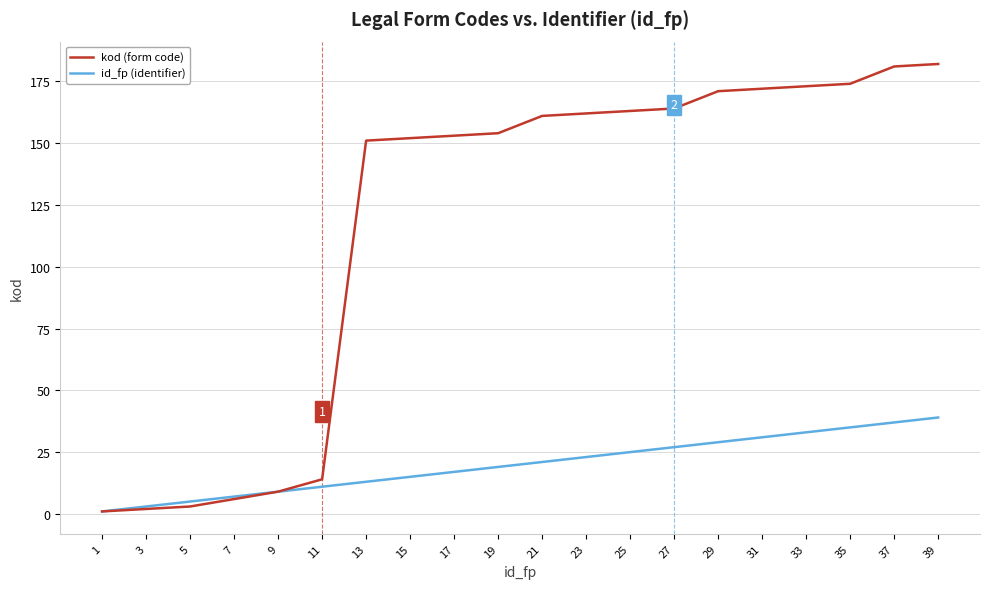

Is the value of id_fp (identifier) at 23 greater than the value of kod (form code) at 39?

No